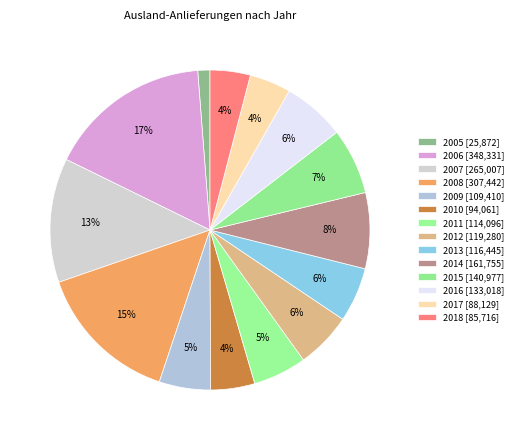

How many slices are in this pie chart?

14